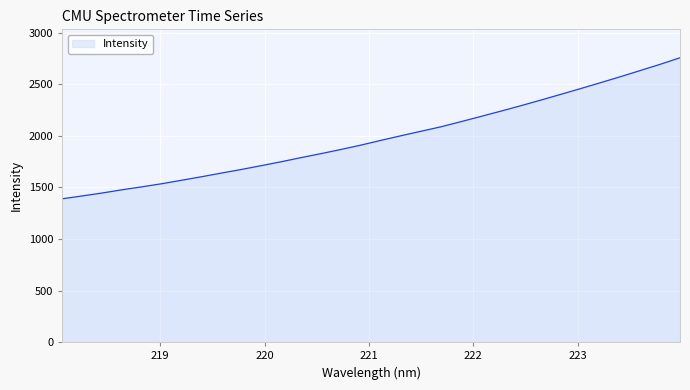

What is the minimum value shown in the chart?

1388.8